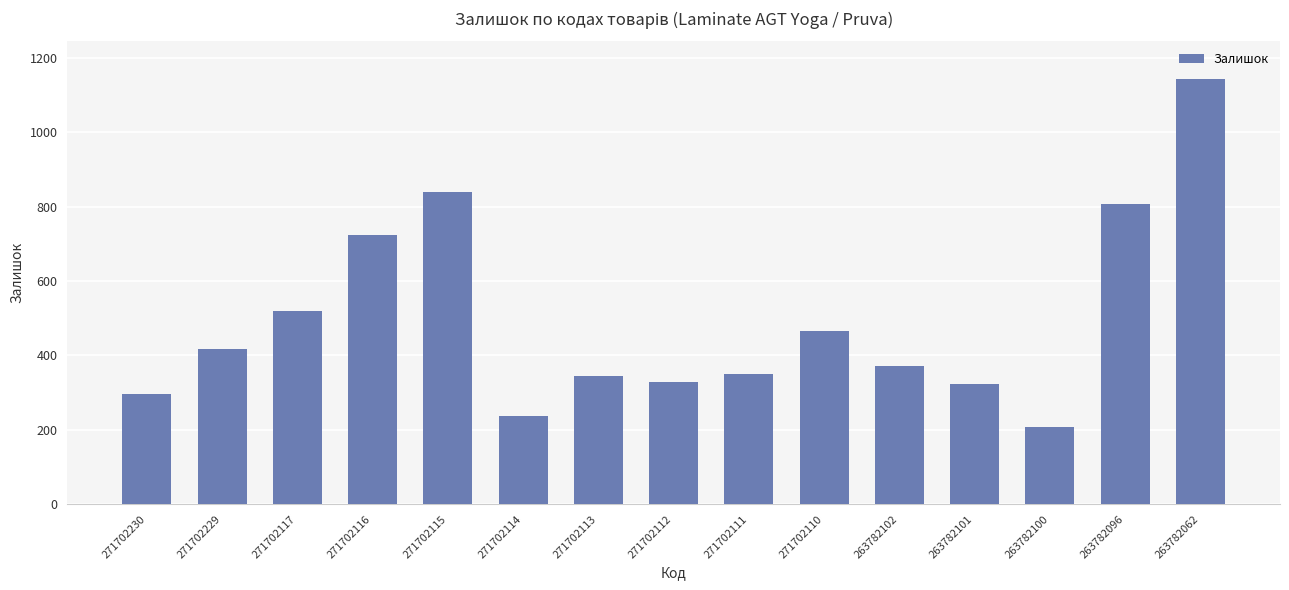

What is the change in value from 271702111 to 263782102?

+22